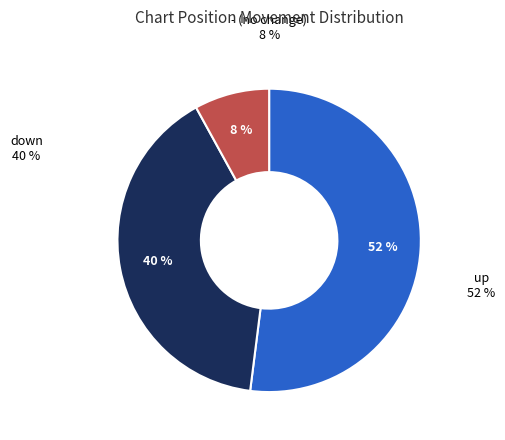

True or false: - accounts for 8% of the total.

True